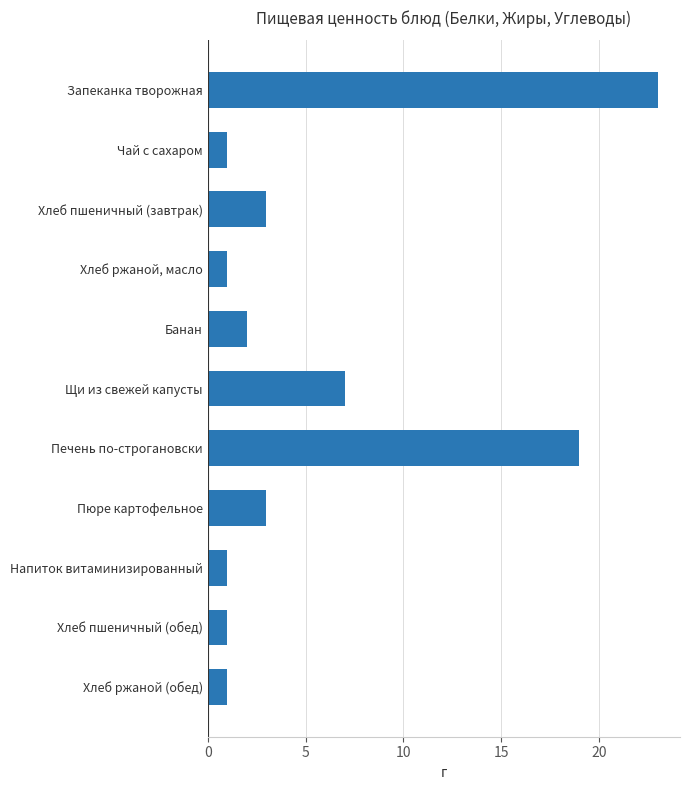

What is the difference between the maximum and minimum values?

22